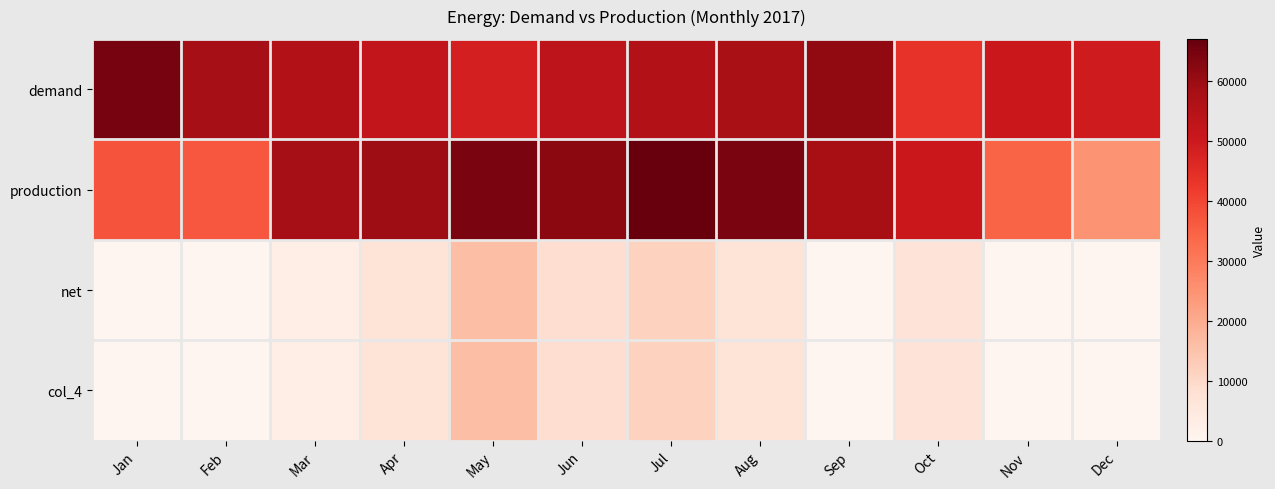

Reading right to left, extract all data points from this chart.

demand: Dec=49389	Nov=50533	Oct=43828	Sep=61079	Aug=57441	Jul=55795	Jun=53279	May=48251	Apr=52274	Mar=55608	Feb=58598	Jan=64737
production: Dec=24810	Nov=34507	Oct=50457	Sep=57962	Aug=64355	Jul=67067	Jun=62082	May=64300	Apr=59312	Mar=58404	Feb=36776	Jan=37480
net: Dec=0	Nov=0	Oct=6629	Sep=0	Aug=6914	Jul=11272	Jun=8803	May=16049	Apr=7038	Mar=2796	Feb=0	Jan=0
col_4: Dec=0	Nov=0	Oct=6629	Sep=0	Aug=6914	Jul=11272	Jun=8803	May=16049	Apr=7038	Mar=2796	Feb=0	Jan=0